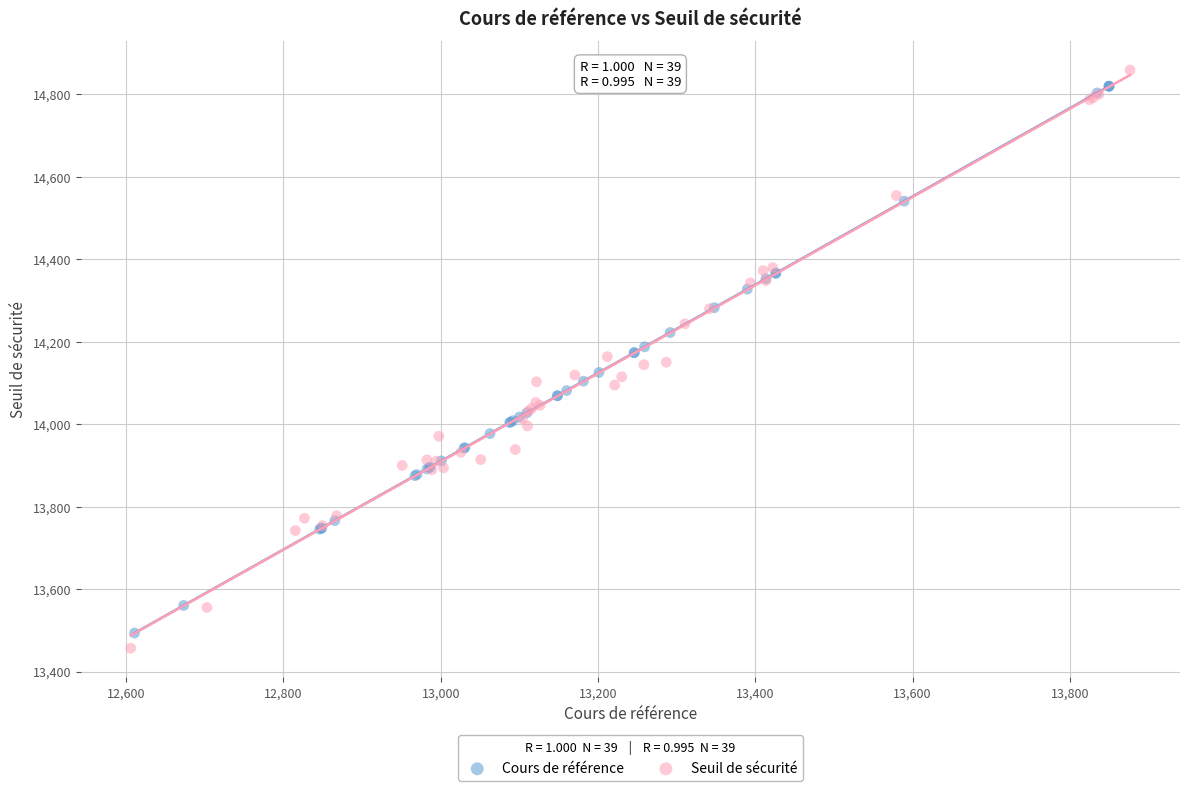

What are all the series names shown in the legend?

Cours de référence, Seuil de sécurité